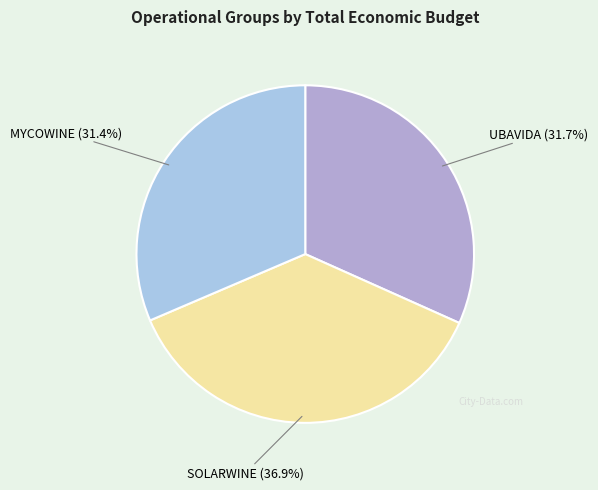

Rank the categories by value from highest to lowest.

SOLARWINE, UBAVIDA, MYCOWINE